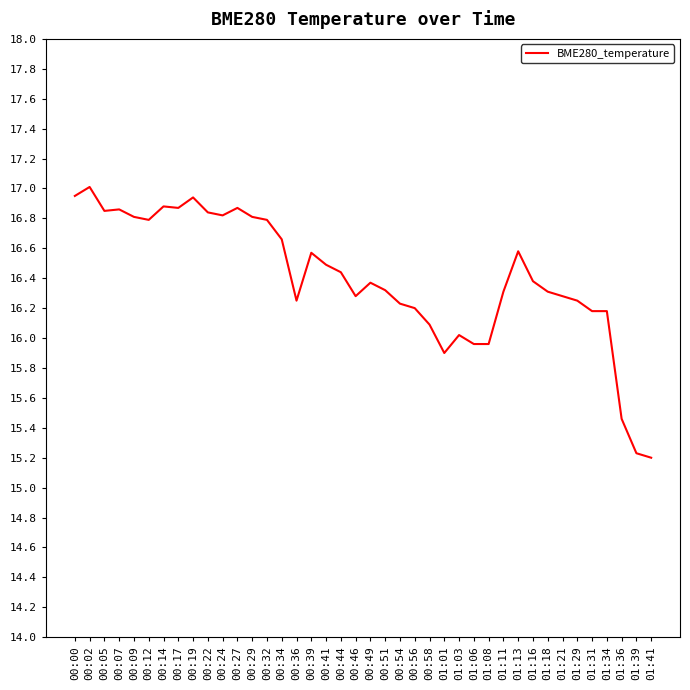

Read the value at 00:46.

16.3